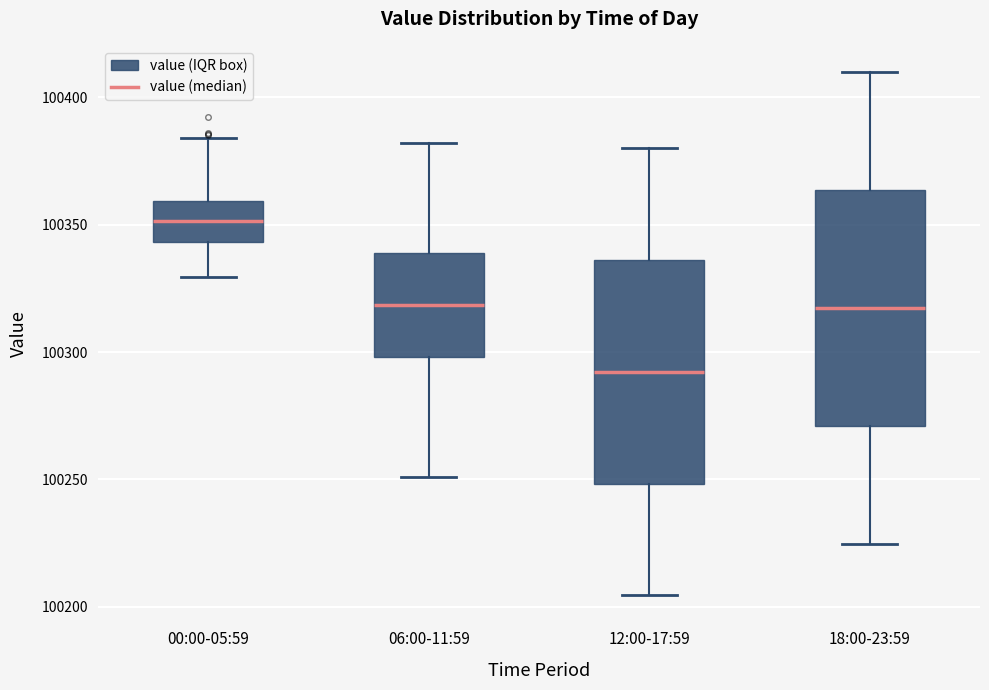

Reading left to right, transcribe this box plot: for each box, give where its median line is, the range the box spans, and where its two whiskers end, as read against the y-axis. The values are not printed on the chart, so give them approximately, as read against the axis.

00:00-05:59: median 100350, box 100345 to 100360, whiskers 100330 to 100385
06:00-11:59: median 100320, box 100300 to 100340, whiskers 100250 to 100380
12:00-17:59: median 100290, box 100250 to 100335, whiskers 100205 to 100380
18:00-23:59: median 100315, box 100270 to 100365, whiskers 100225 to 100410